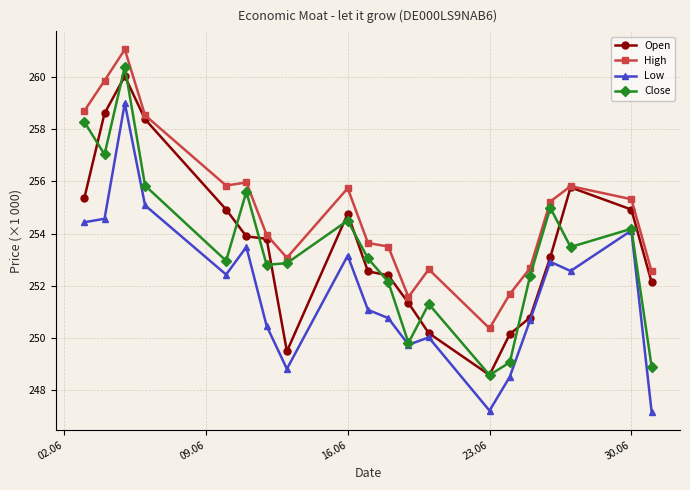

At how many categories does at least one series exceed 248?

20